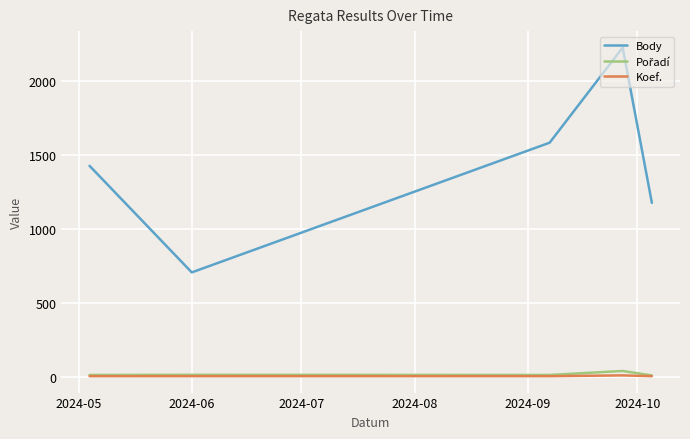

True or false: Body and Koef. cross at least once.

False